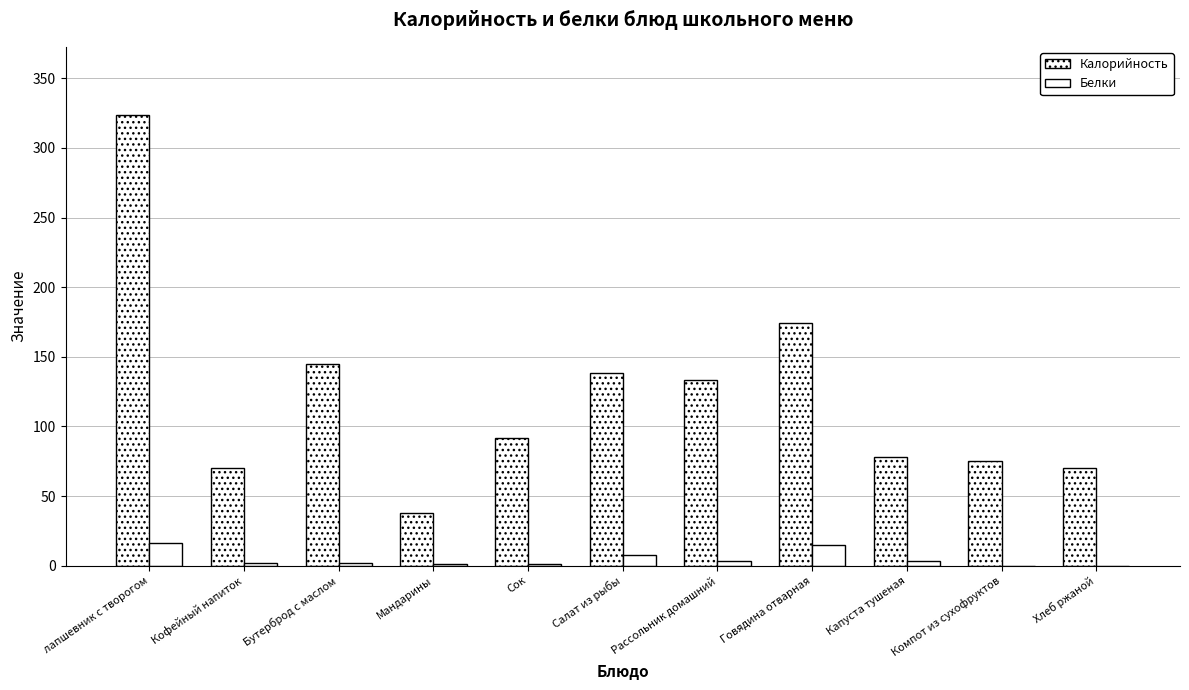

How many distinct data groups are displayed?

2